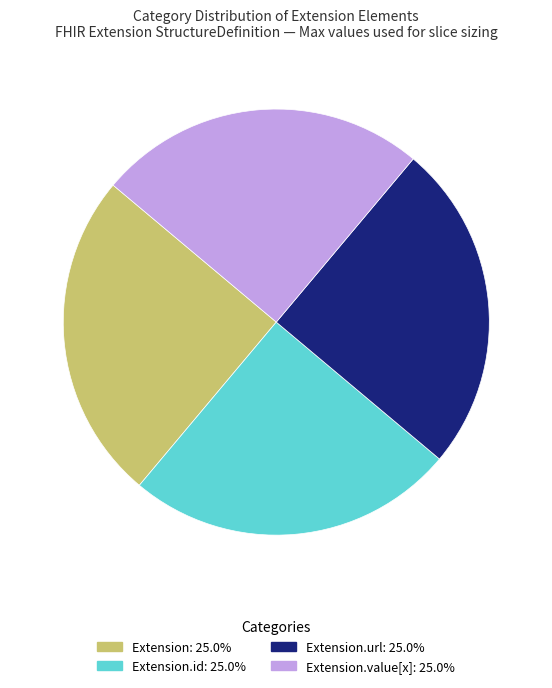

Does any single category account for the majority?

No